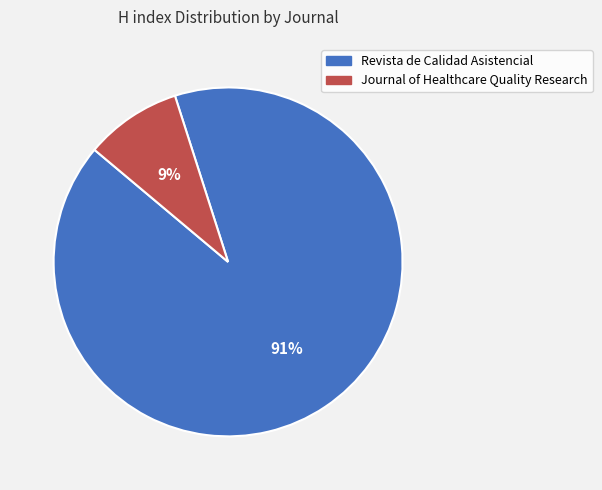

To the nearest percent, what is the average slice percentage?

50%